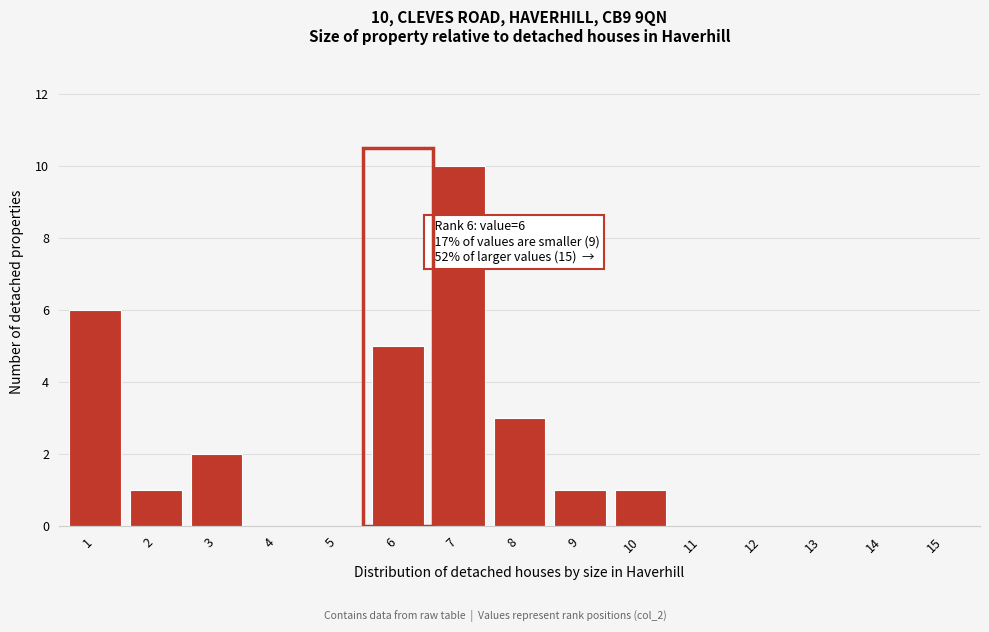

Reading left to right, list all the values displayed in this chart.

1=6	2=1	3=2	4=0	5=0	6=5	7=10	8=3	9=1	10=1	11=0	12=0	13=0	14=0	15=0